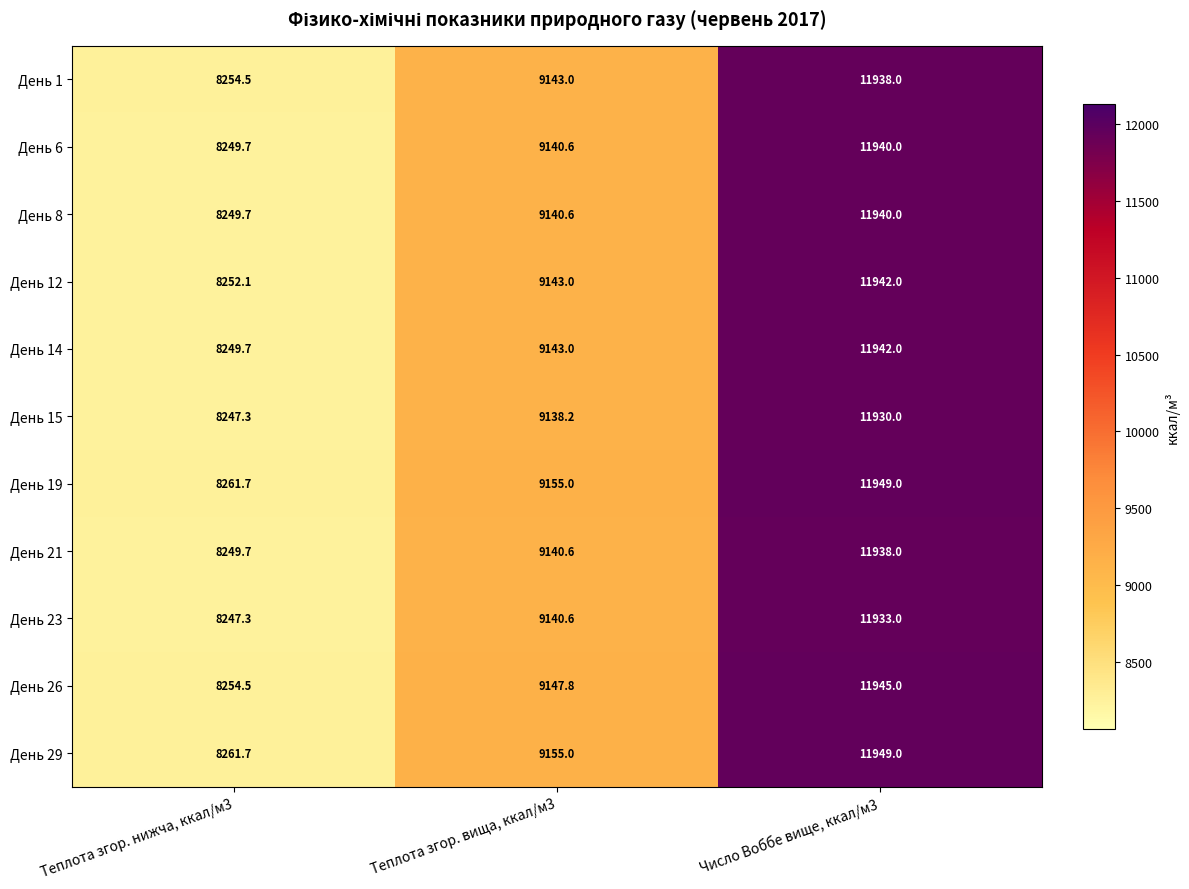

How many series are shown in this chart?

11